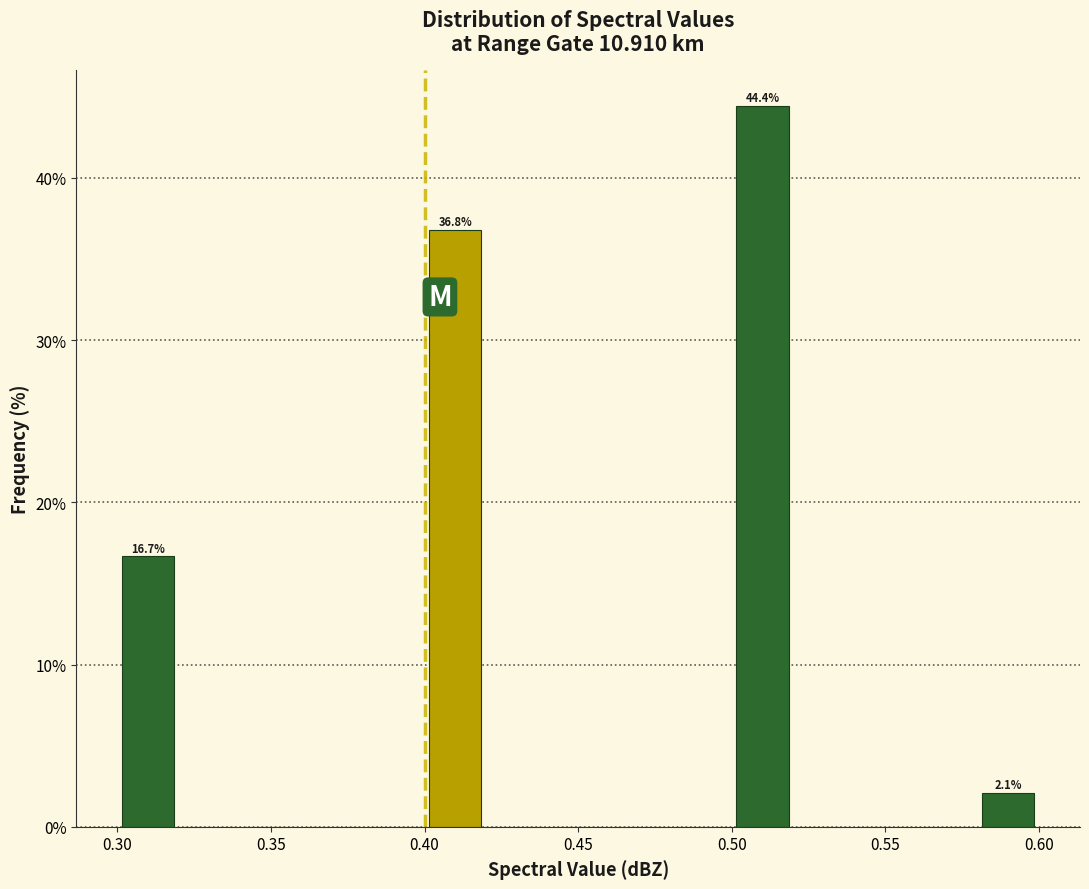

Which range on the x-axis has the tallest bar?

0.50 to 0.52